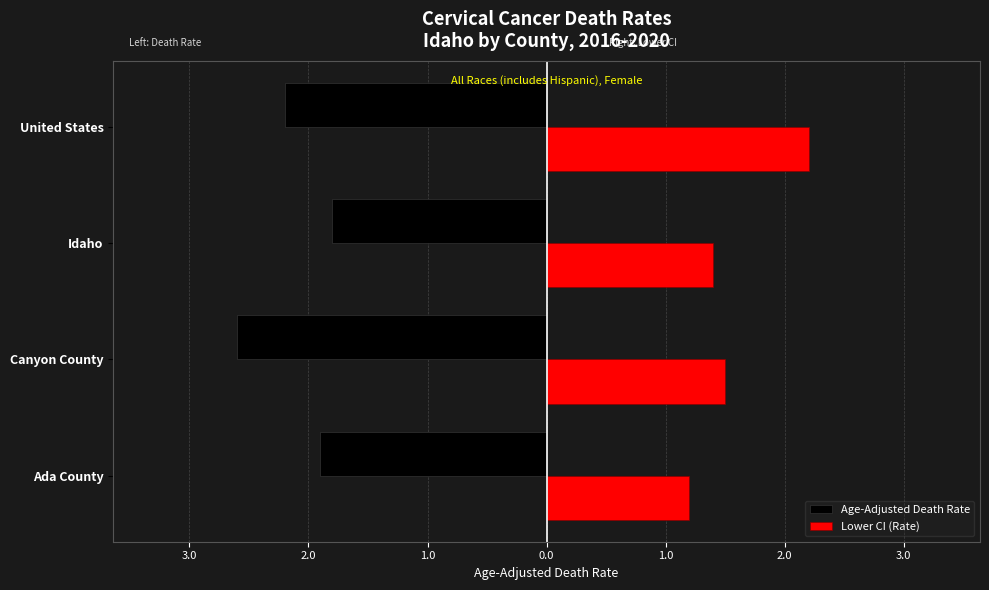

What are all the series names shown in the legend?

Age-Adjusted Death Rate, Lower CI (Rate)